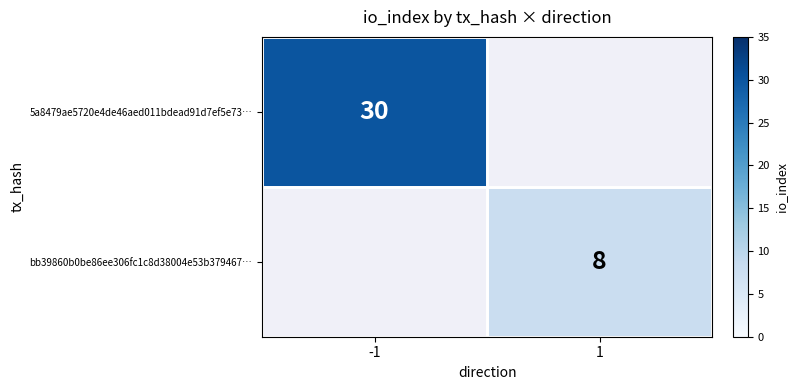

Count the number of data series in this chart.

2